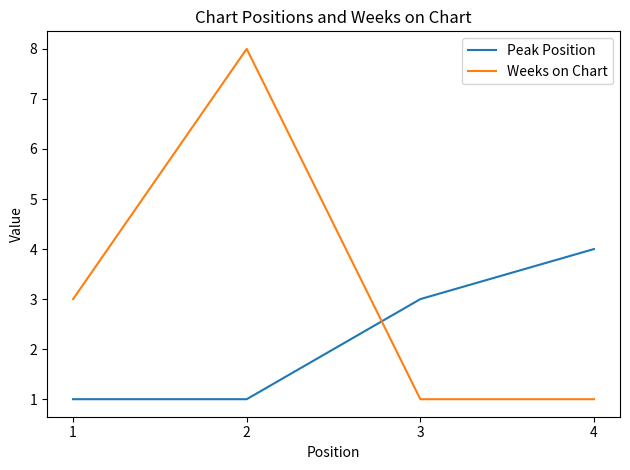

True or false: Peak Position and Weeks on Chart cross at least once.

True